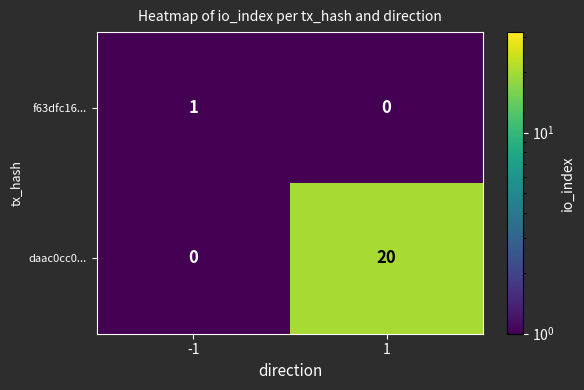

Rank the series by their average value, from highest to lowest.

daac0cc0..., f63dfc16...